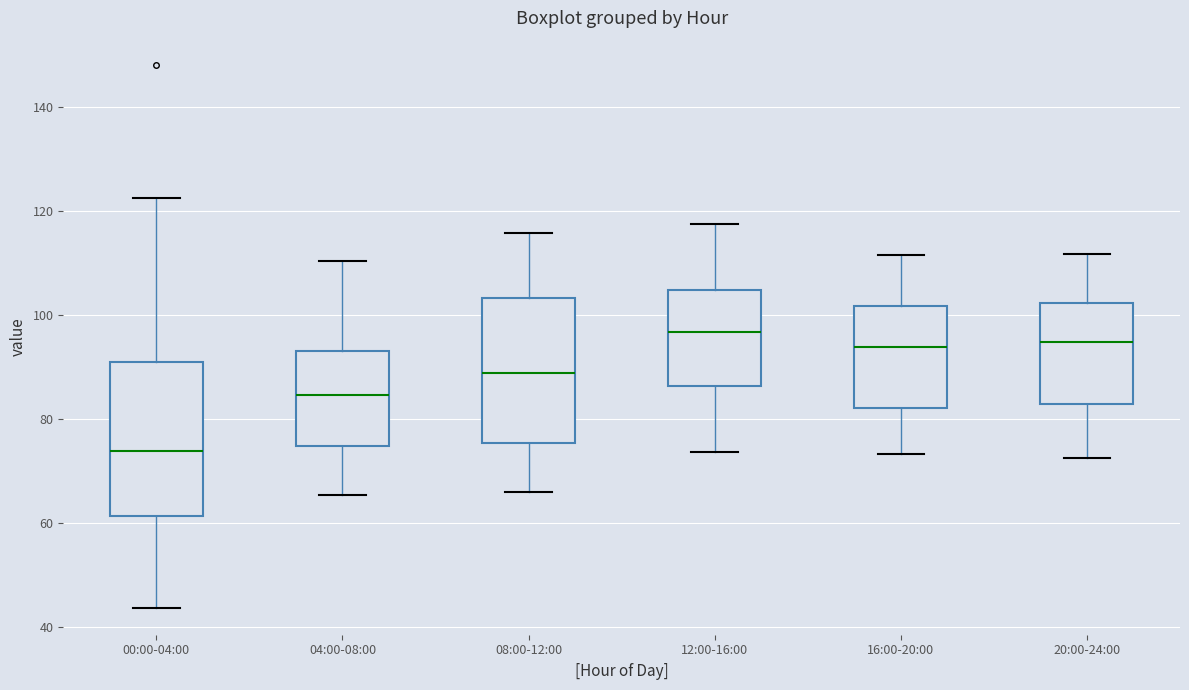

Reading left to right, transcribe this box plot: for each box, give where its median line is, the range the box spans, and where its two whiskers end, as read against the y-axis. The values are not printed on the chart, so give them approximately, as read against the axis.

00:00-04:00: median 74, box 62 to 90, whiskers 44 to 122
04:00-08:00: median 84, box 74 to 92, whiskers 66 to 110
08:00-12:00: median 88, box 76 to 104, whiskers 66 to 116
12:00-16:00: median 96, box 86 to 104, whiskers 74 to 118
16:00-20:00: median 94, box 82 to 102, whiskers 74 to 112
20:00-24:00: median 94, box 82 to 102, whiskers 72 to 112